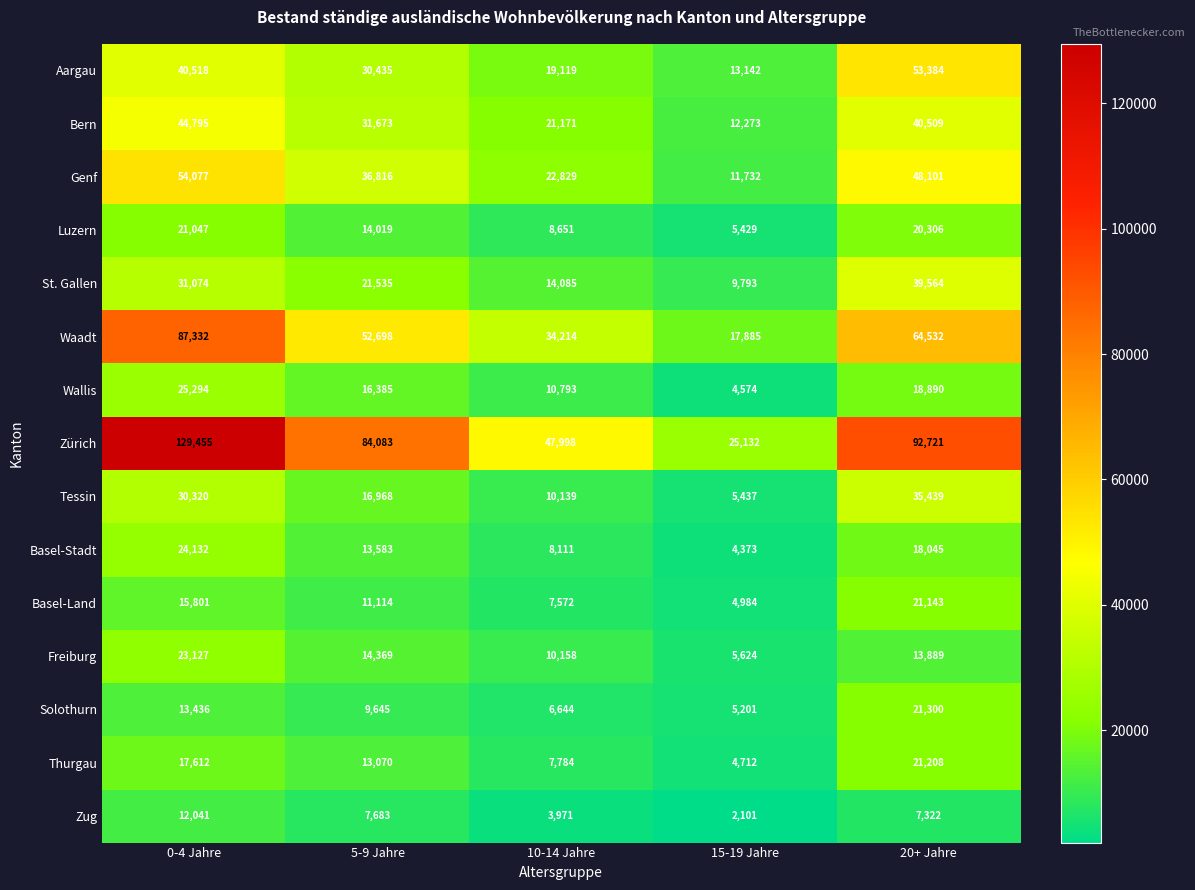

Which series changed the most between 5-9 Jahre and 15-19 Jahre?

Zürich